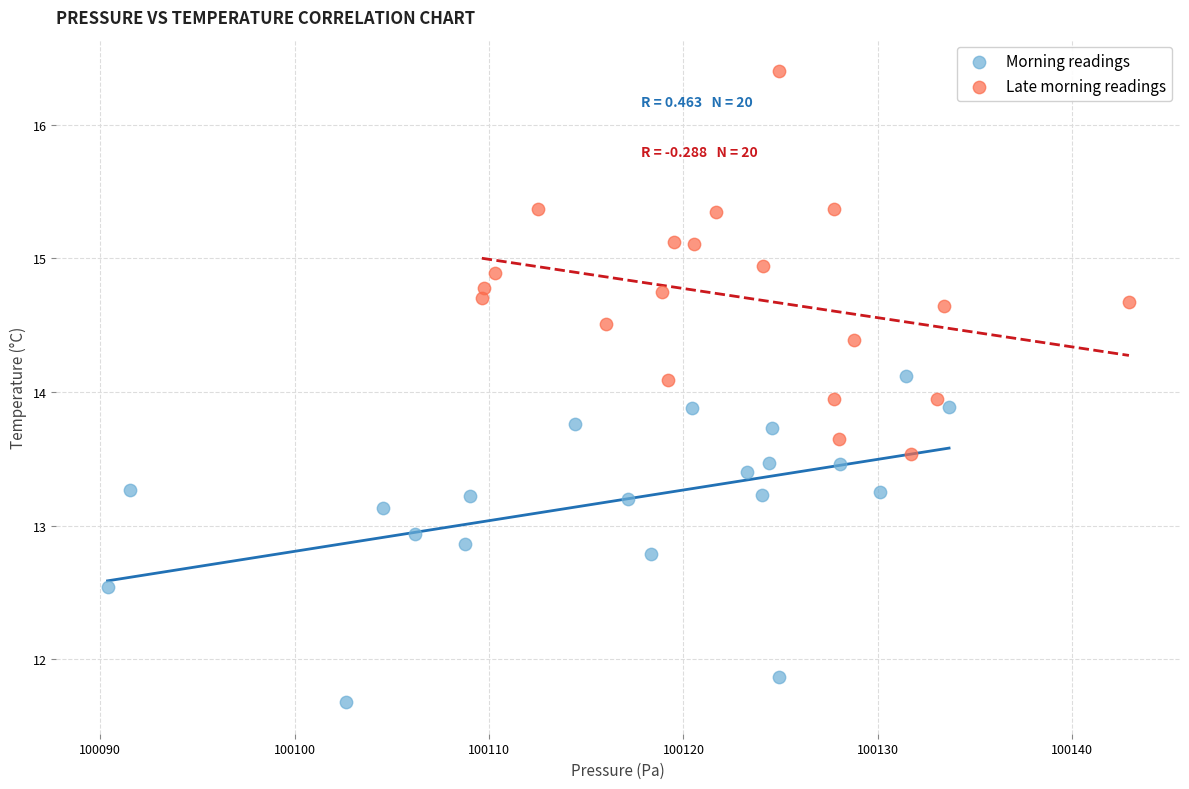

Which series contains the highest Y value?

Late morning readings